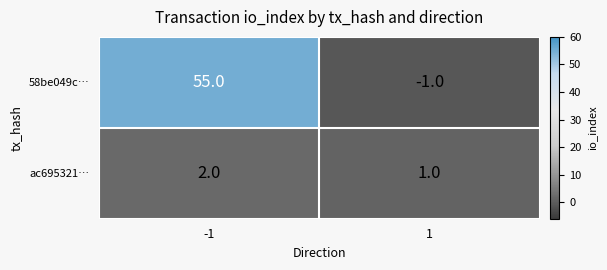

Which series has the largest total across all categories?

58be049c…